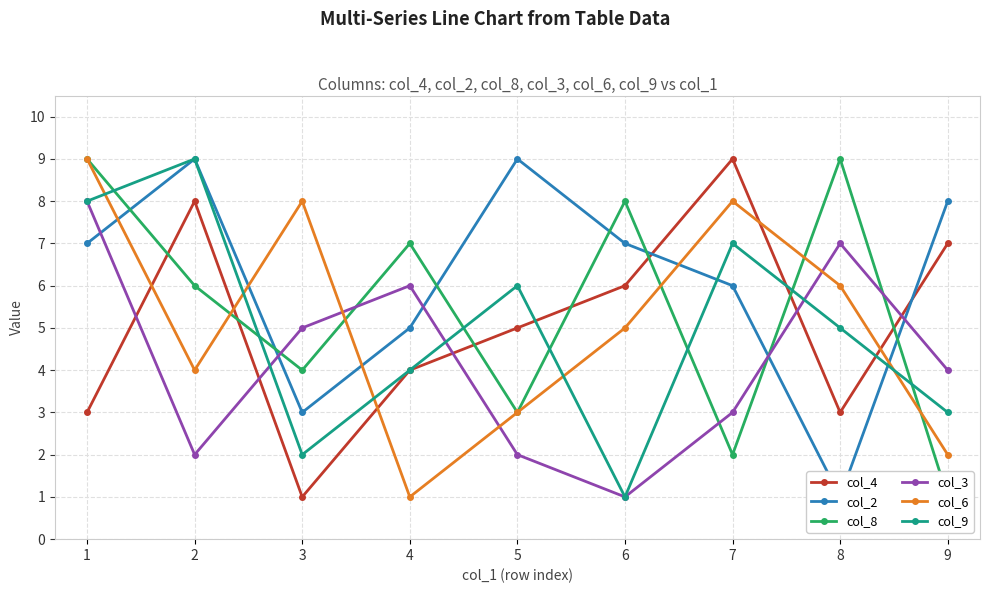

Reading left to right, transcribe all the data shown in this chart.

col_4: 1=3	2=8	3=1	4=4	5=5	6=6	7=9	8=3	9=7
col_2: 1=7	2=9	3=3	4=5	5=9	6=7	7=6	8=1	9=8
col_8: 1=9	2=6	3=4	4=7	5=3	6=8	7=2	8=9	9=1
col_3: 1=8	2=2	3=5	4=6	5=2	6=1	7=3	8=7	9=4
col_6: 1=9	2=4	3=8	4=1	5=3	6=5	7=8	8=6	9=2
col_9: 1=8	2=9	3=2	4=4	5=6	6=1	7=7	8=5	9=3